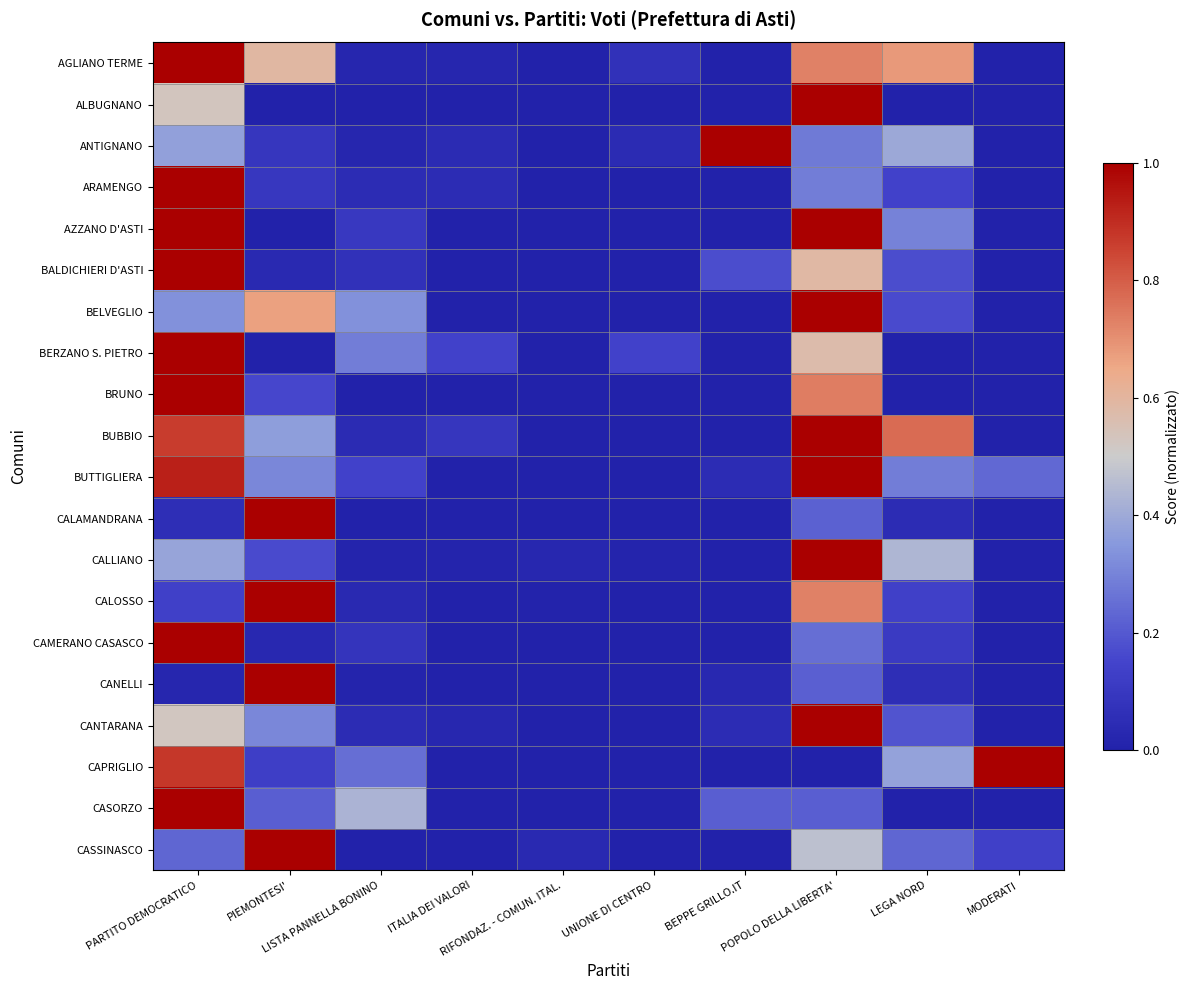

At which category does the chart reach its minimum across all series?

RIFONDAZ. - COMUN. ITAL.